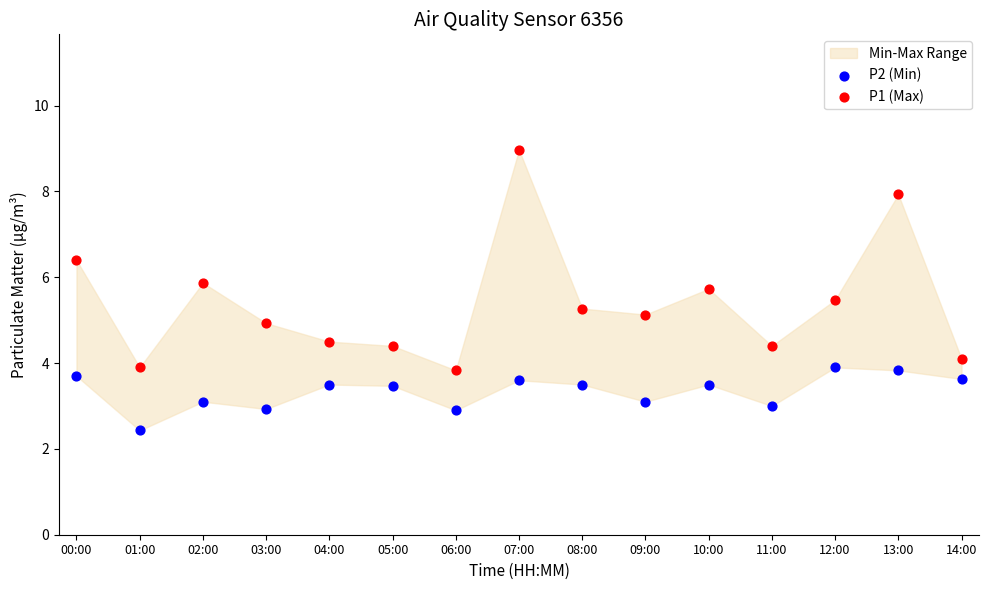

Across all data points, what is the range of Y values (max minus min)?

6.5